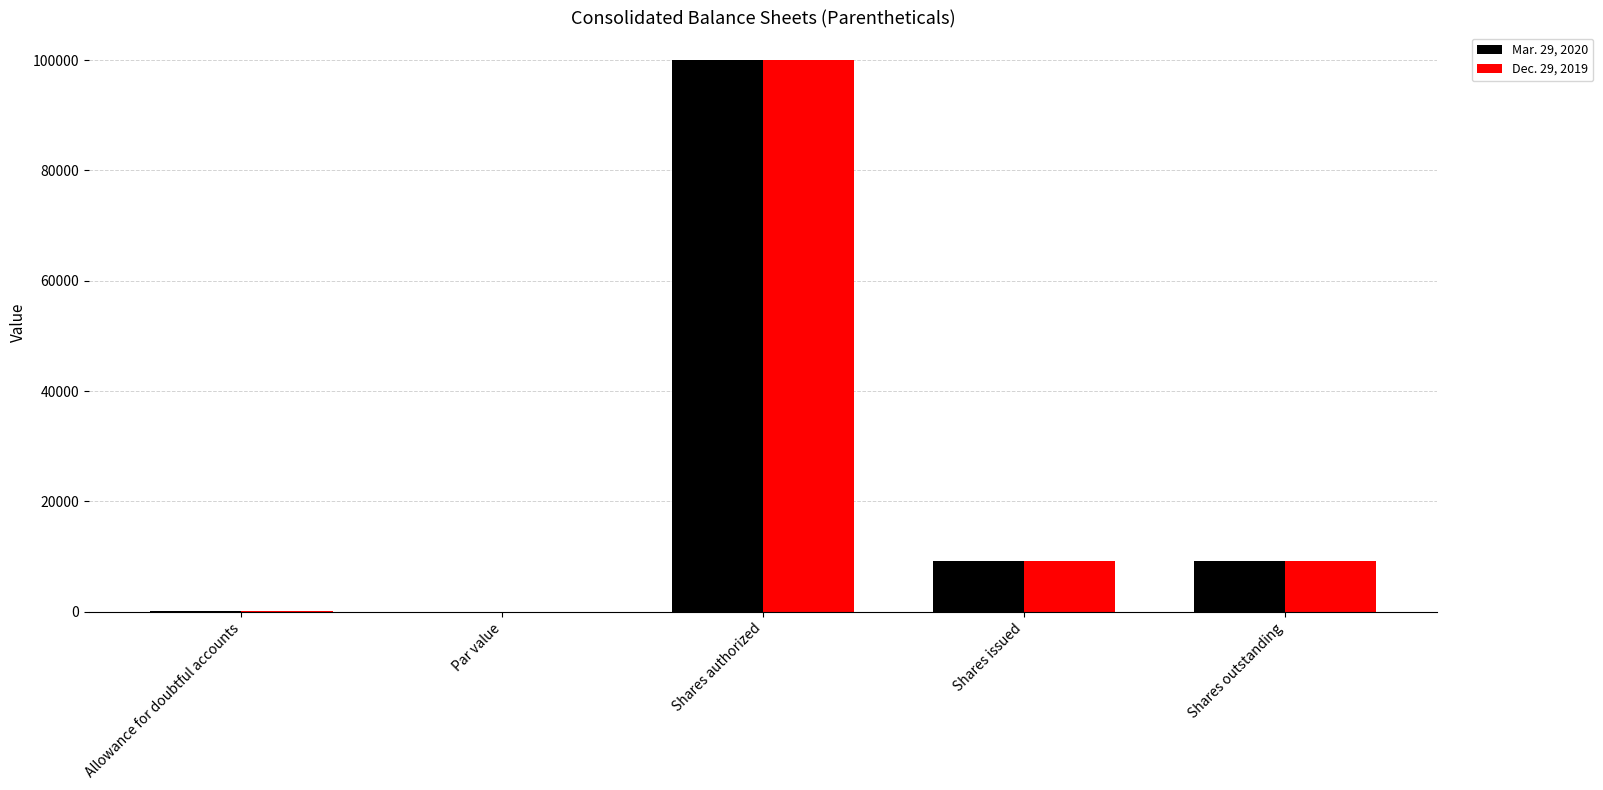

At which label does Mar. 29, 2020 reach its peak?

Shares authorized